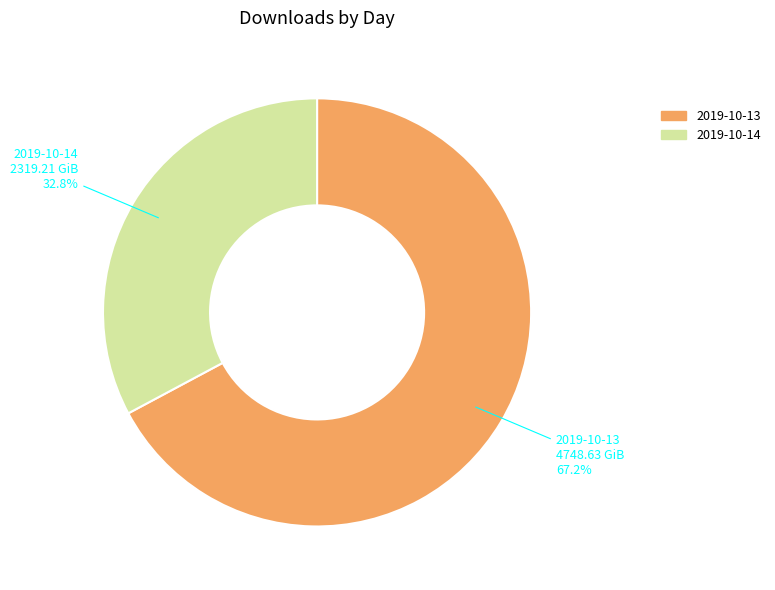

Between 2019-10-14 and 2019-10-13, which is larger?

2019-10-13